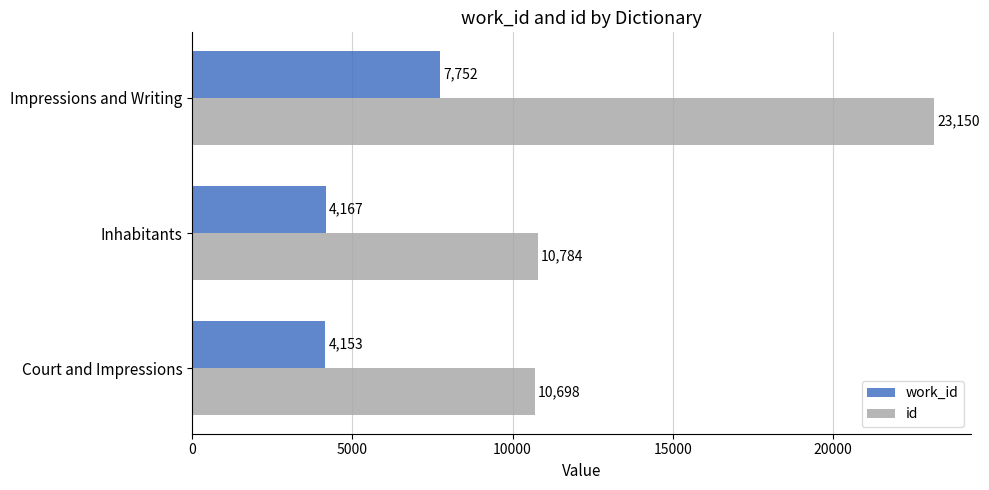

List the labels in order of id value, largest first.

Impressions and Writing, Inhabitants, Court and Impressions